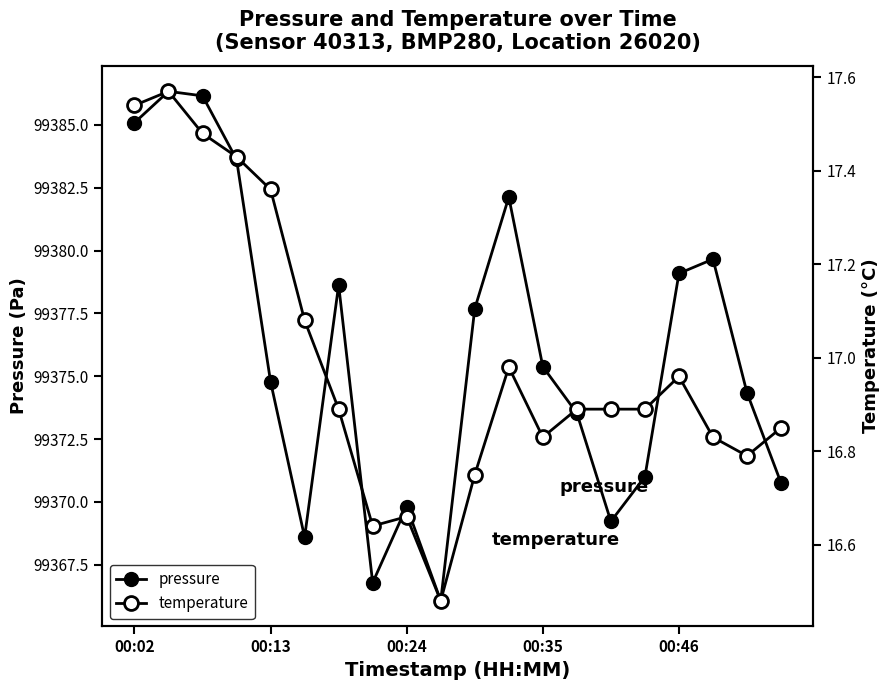

What is the difference between the maximum and minimum values in the pressure series?

20.3